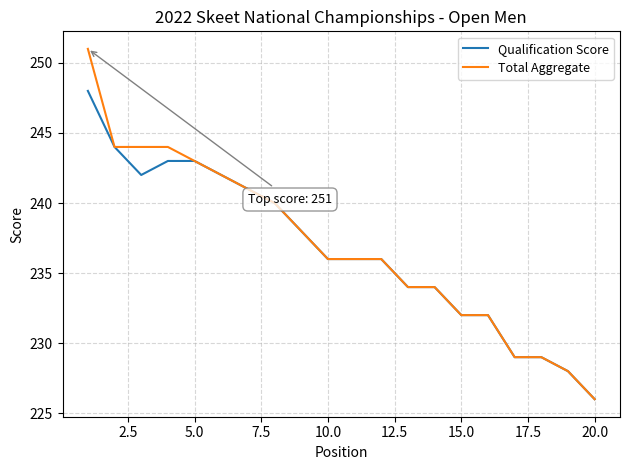

Reading right to left, transcribe all the data shown in this chart.

Qualification Score: 226	228	229	229	232	232	234	234	236	236	236	238	240	241	242	243	243	242	244	248
Total Aggregate: 226	228	229	229	232	232	234	234	236	236	236	238	240	241	242	243	244	244	244	251